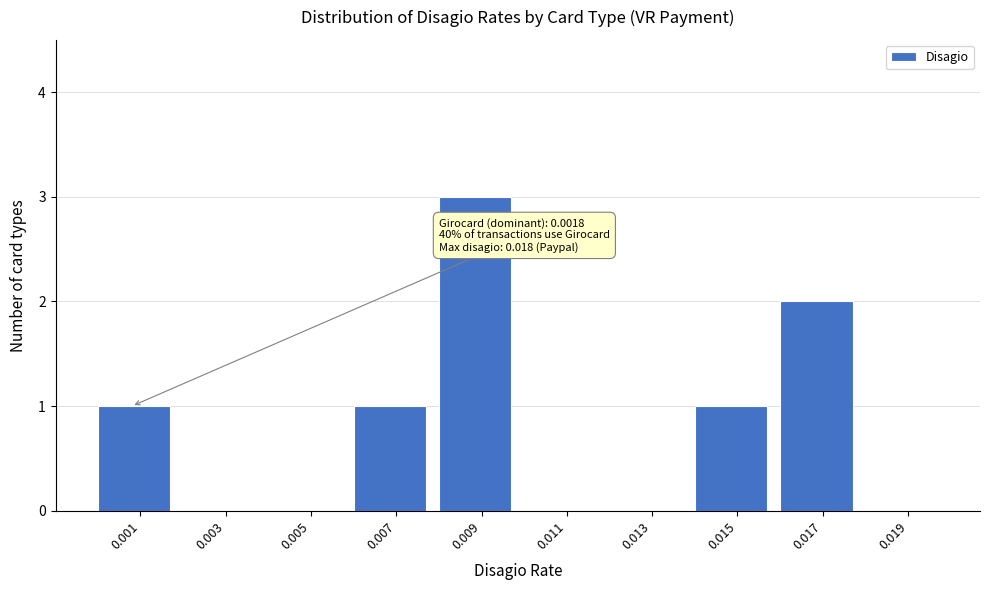

Reading left to right, list all the values displayed in this chart.

0.001=1	0.003=0	0.005=0	0.007=1	0.009=3	0.011=0	0.013=0	0.015=1	0.017=2	0.019=0